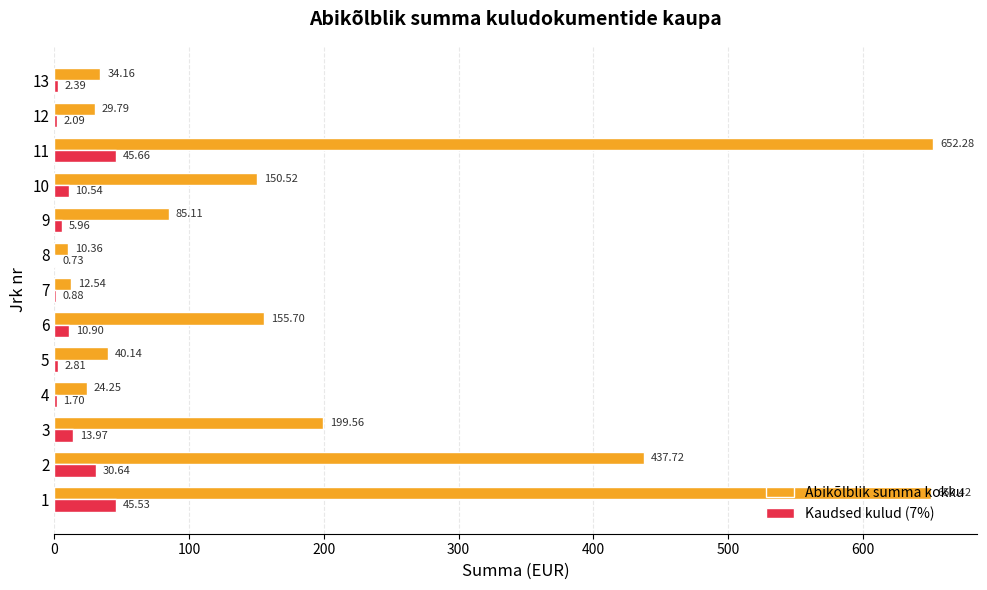

What is the sum of the Kaudsed kulud (7%) values at 1 and 6?

56.4